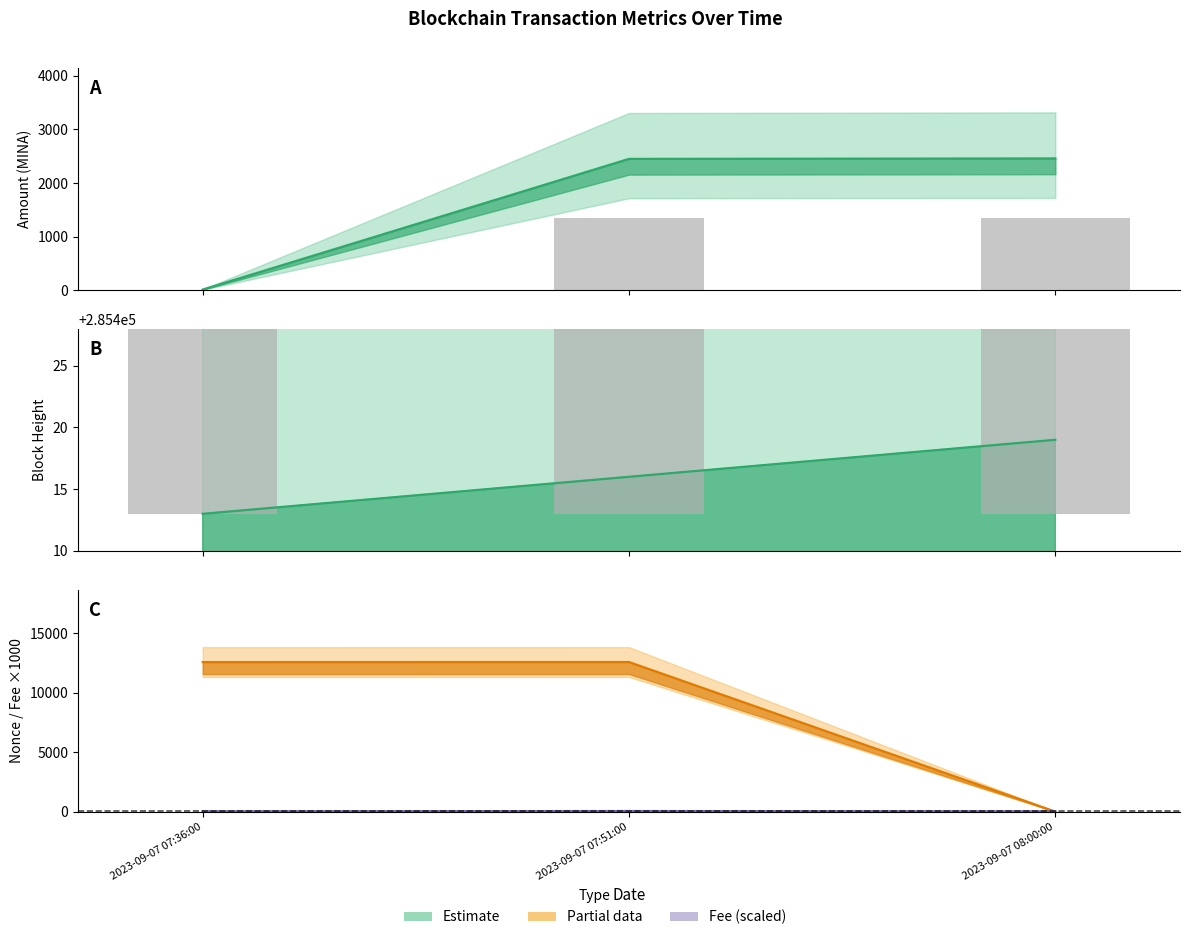

At 2023-09-07 07:51:00, list the series in order from smallest to largest.

Fee, Amount, Nonce, BlockHeight